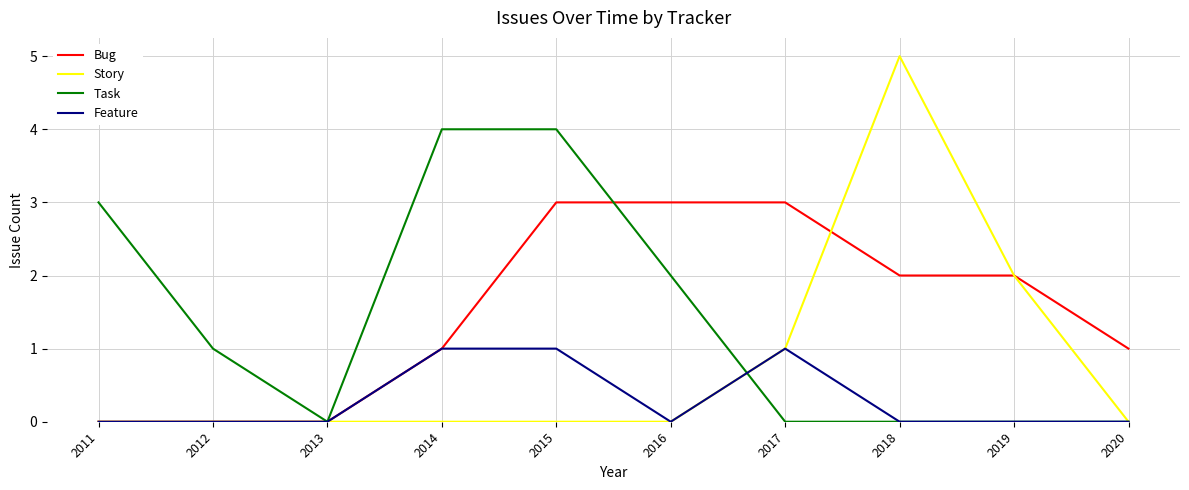

At which category is the sum across all series the highest?

2015